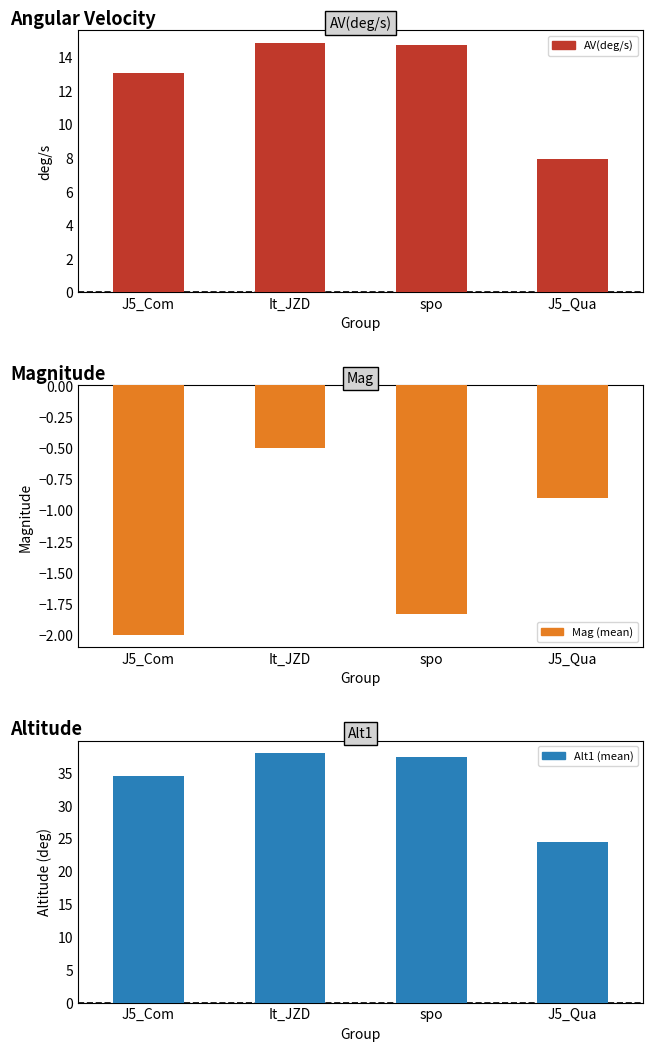

Where is Mag nearest to the value -1?

J5_Qua